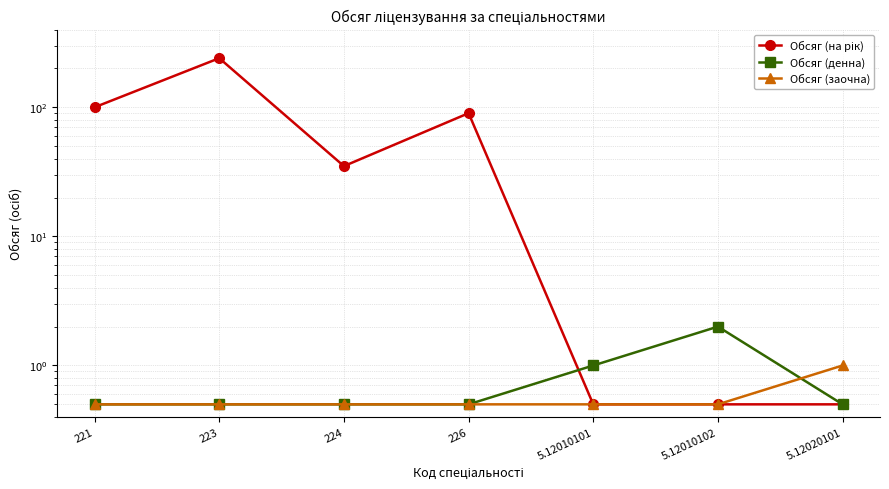

Count the number of categories in the chart.

7